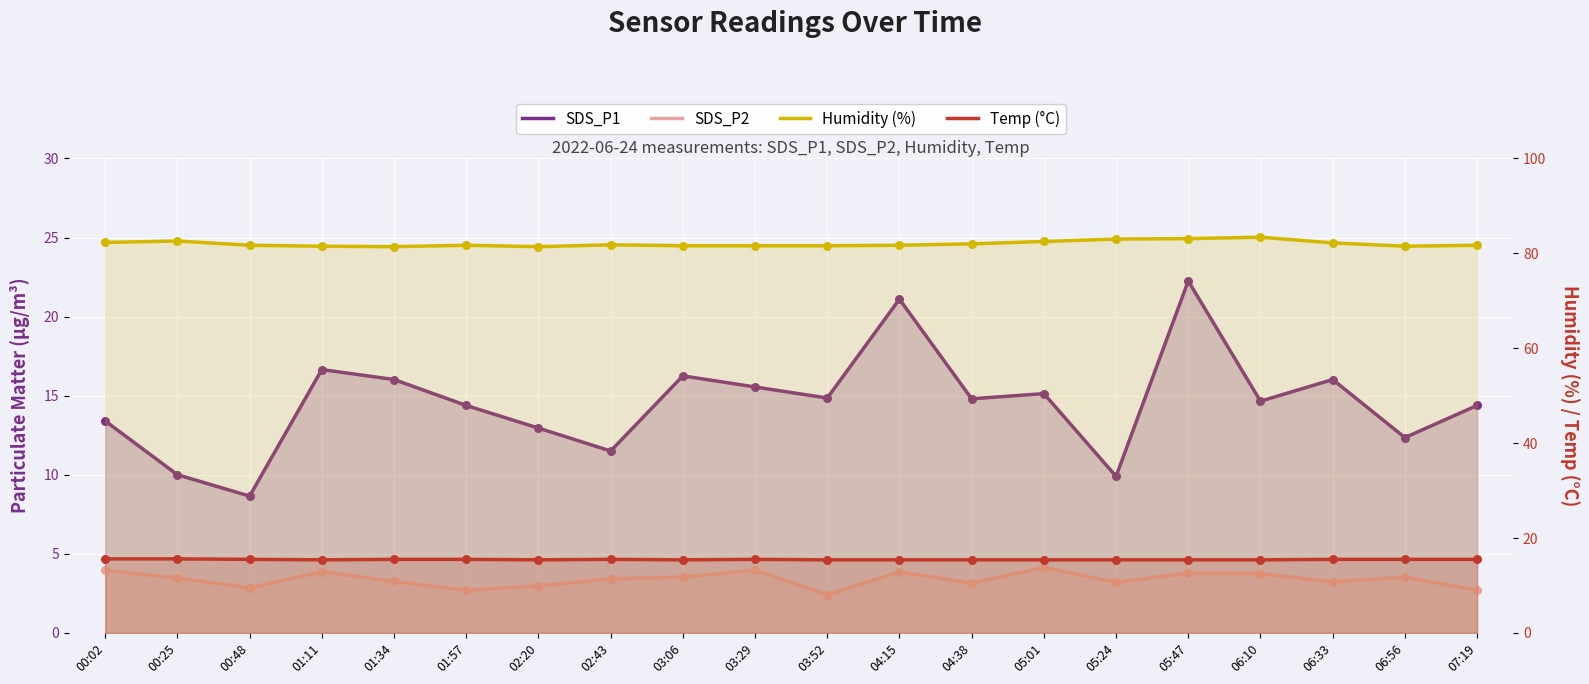

At which category is the sum across all series the highest?

05:47